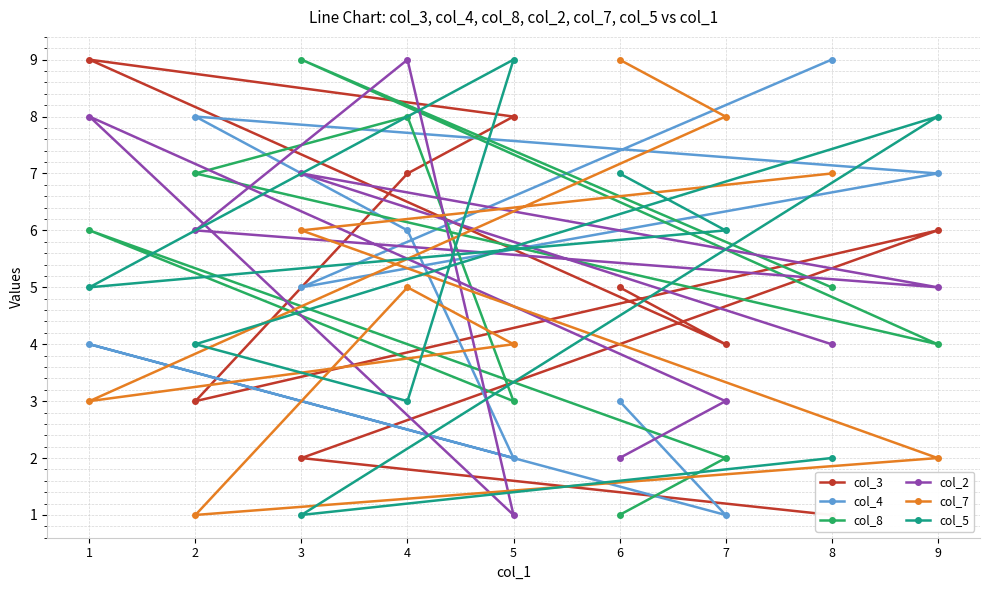

What is the value of the col_2 point at the 1st from the left?

8